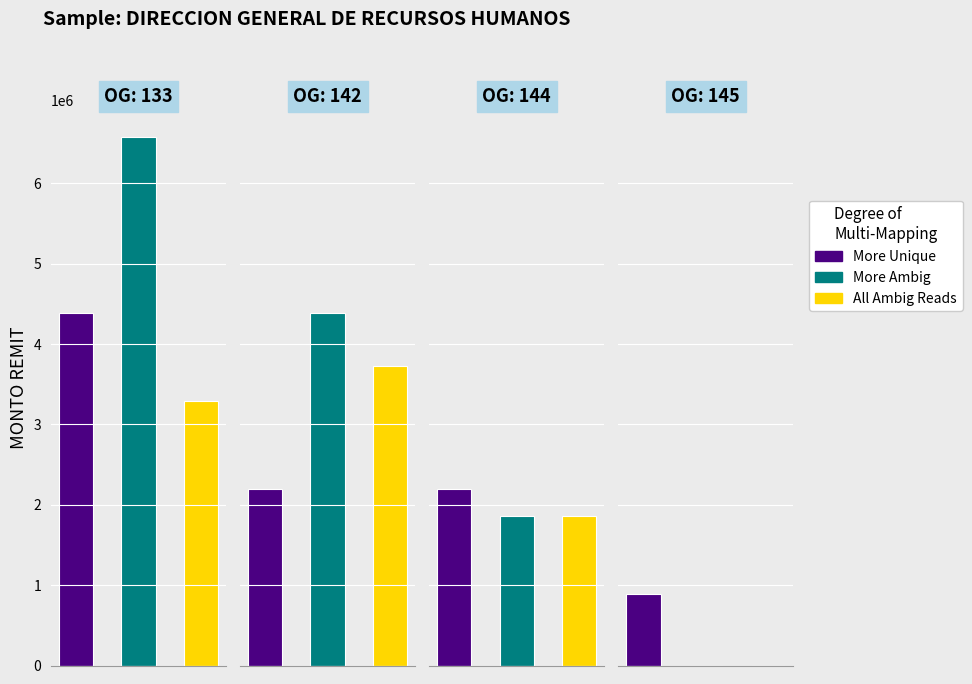

Which series has the largest range (max minus min)?

More Ambig